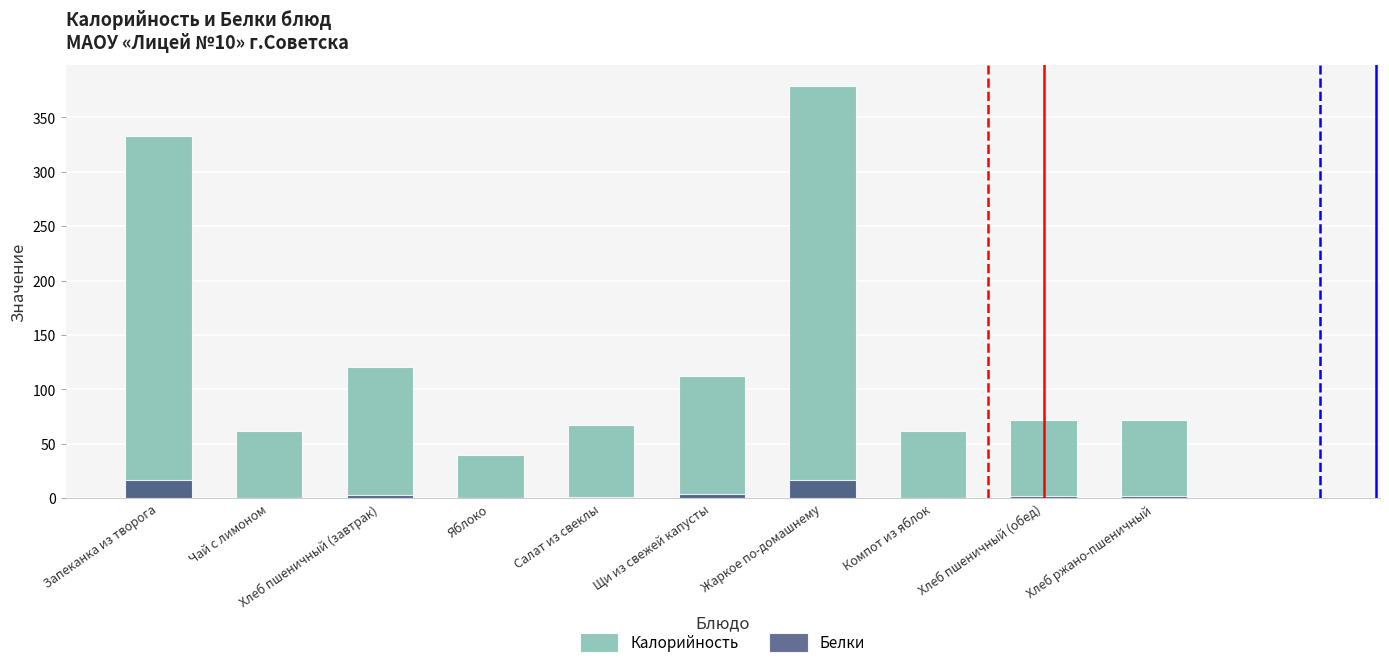

What are all the series names shown in the legend?

Калорийность, Белки